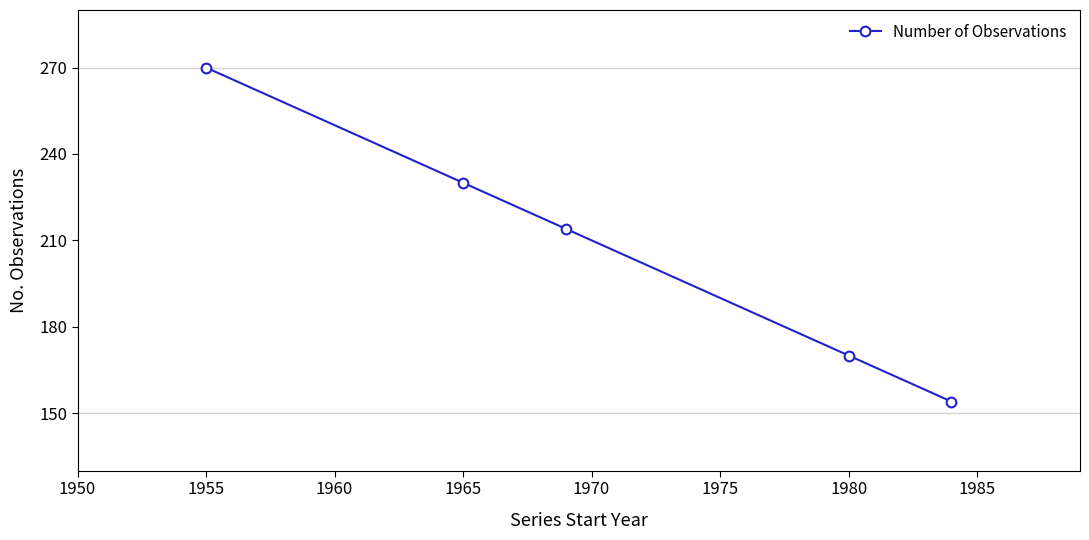

What is the sum of all values?

1038